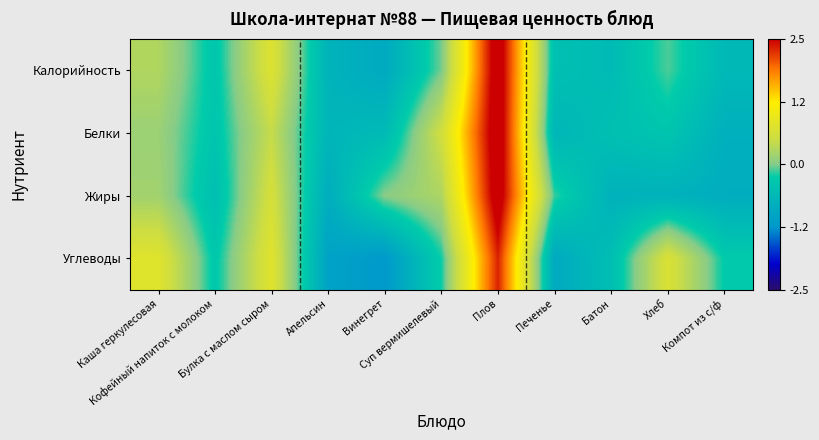

Which has a higher value, Булка с маслом сыром or Кофейный напиток с молоком?

Булка с маслом сыром